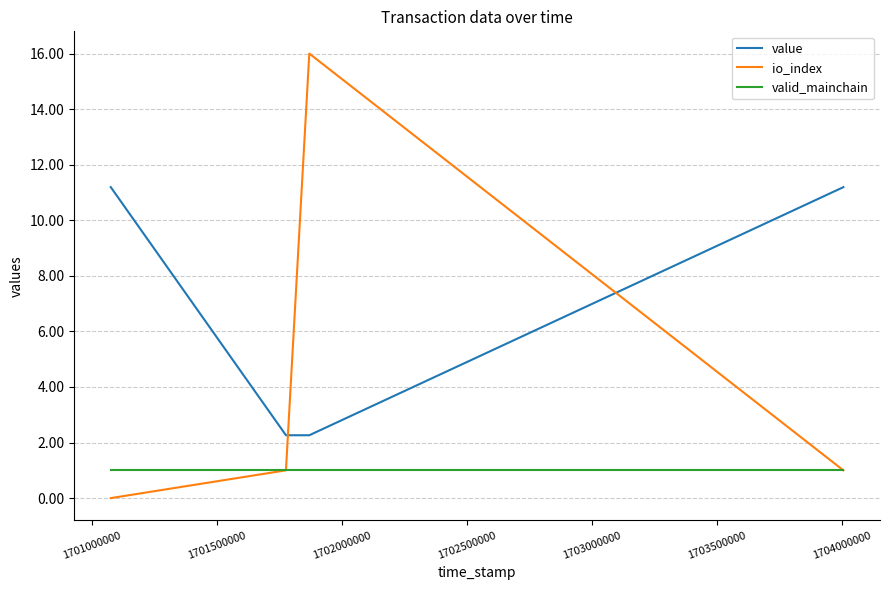

Which series has the largest range (max minus min)?

io_index